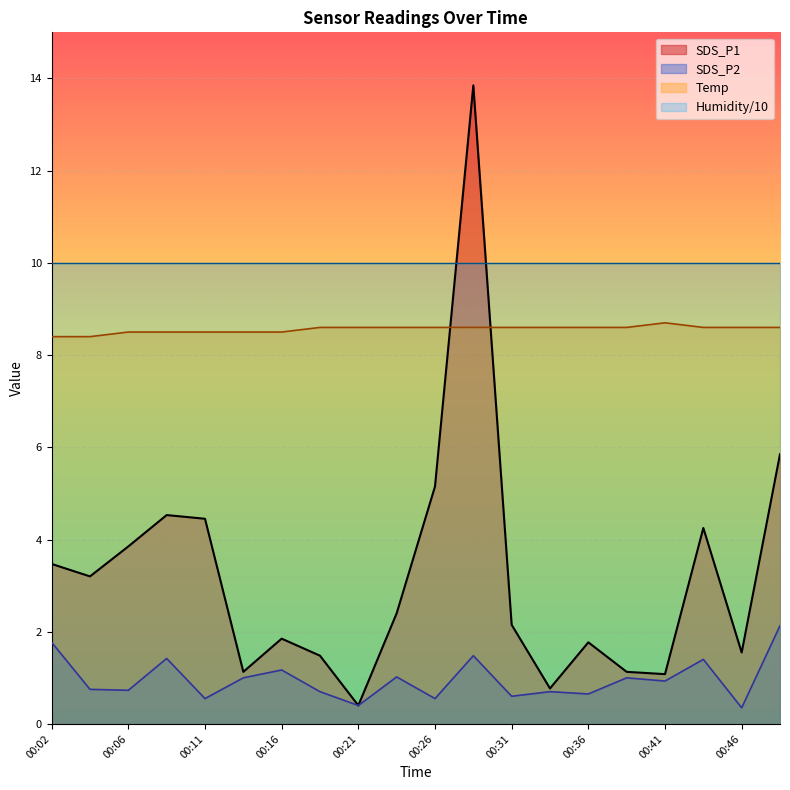

Where does the SDS_P1 series first go above 2?

00:02